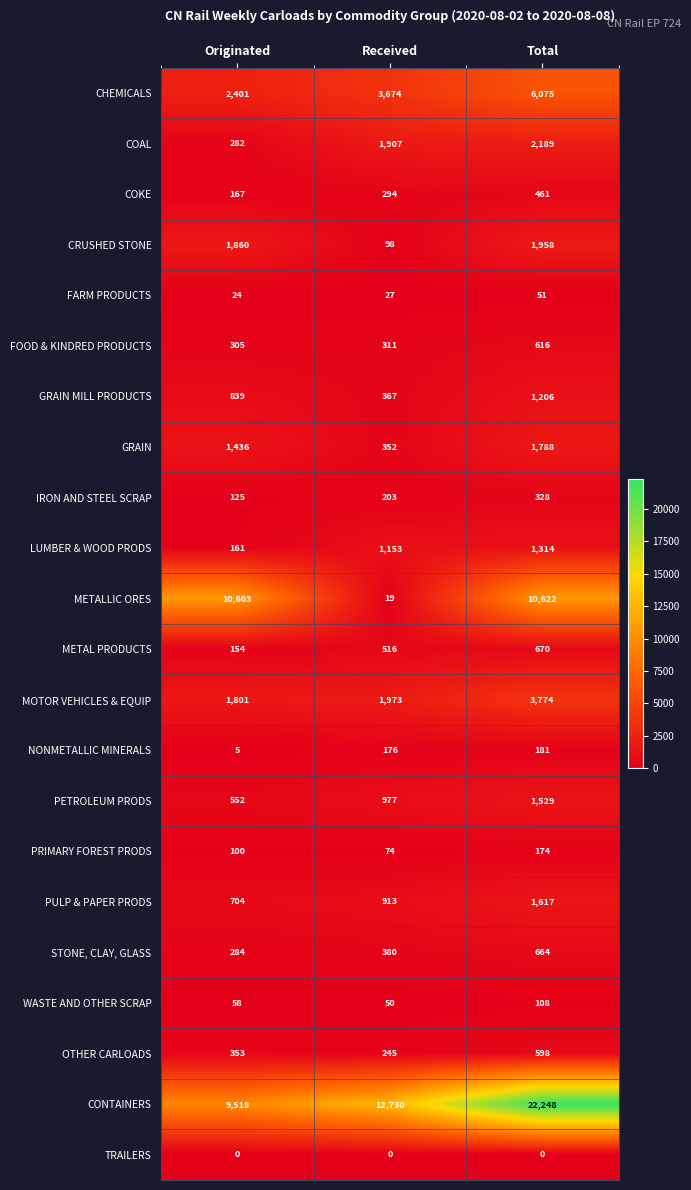

At how many categories does at least one series exceed 3903?

3